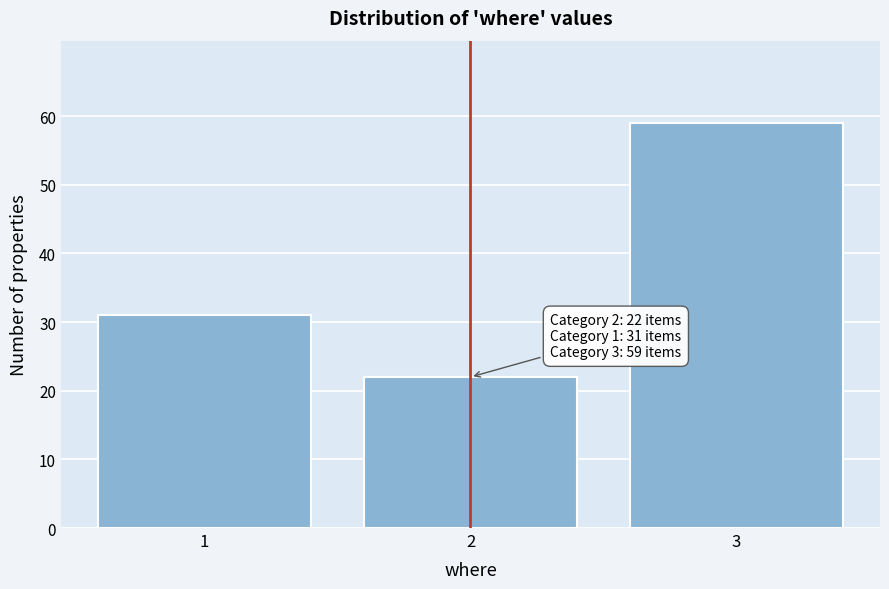

Reading left to right, extract all data points from this chart.

1=31	2=22	3=59